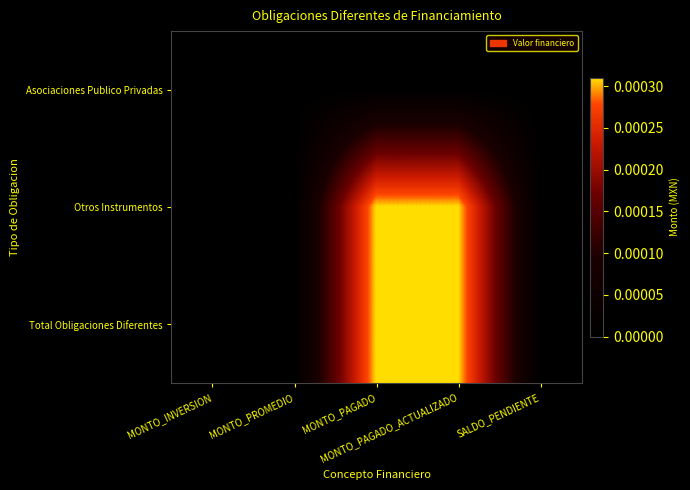

At which category is the sum across all series the highest?

MONTO_PAGADO